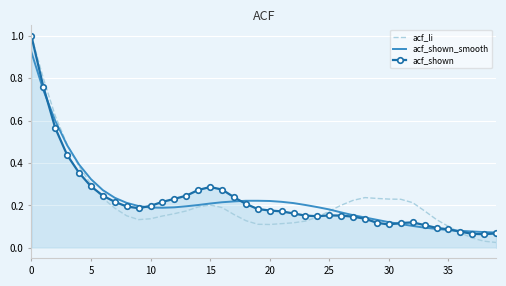

What is the maximum value for acf_shown?

1.0